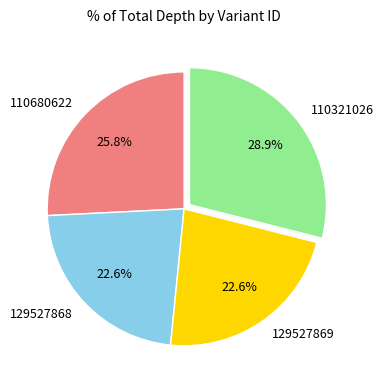

What percentage is the 110321026 slice, to the nearest percent?

29%